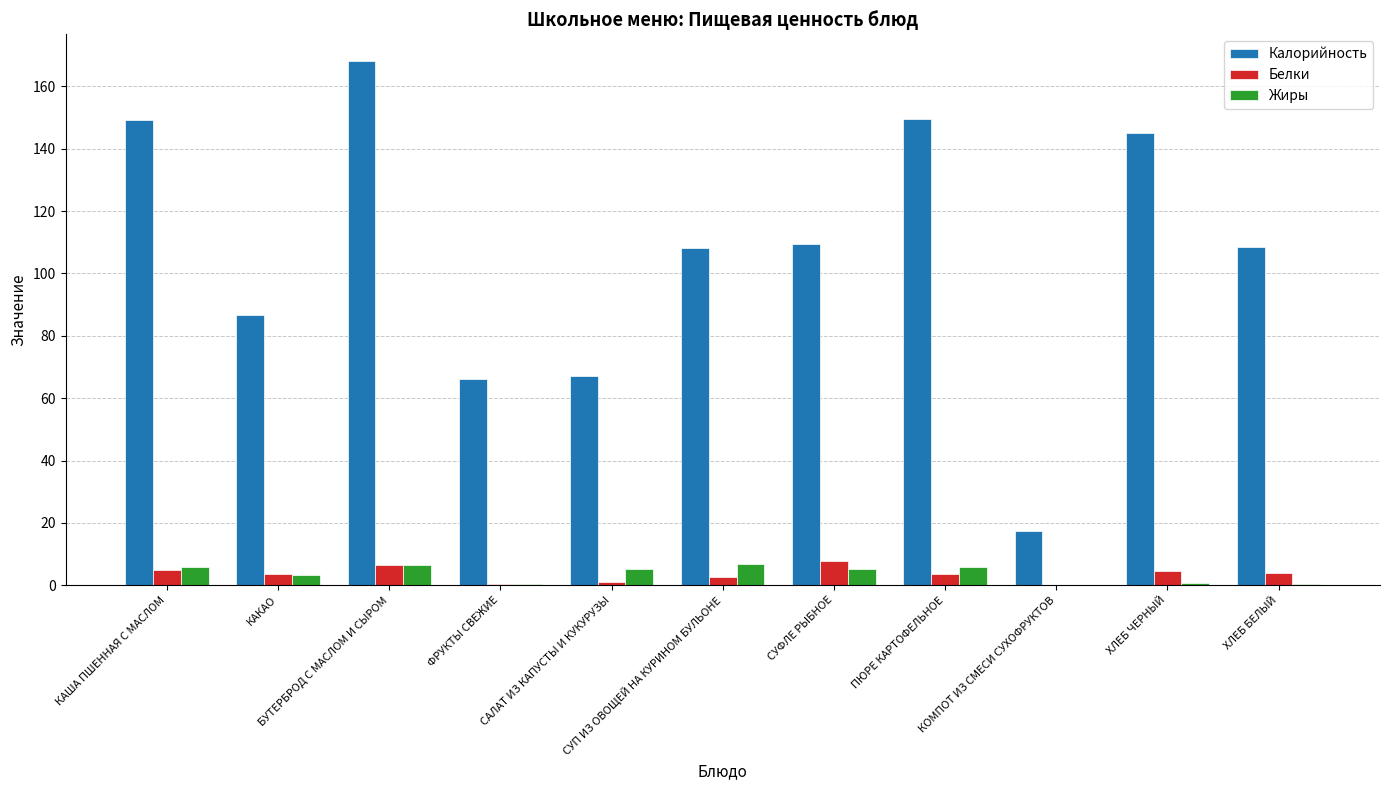

Which series has the largest total across all categories?

Калорийность